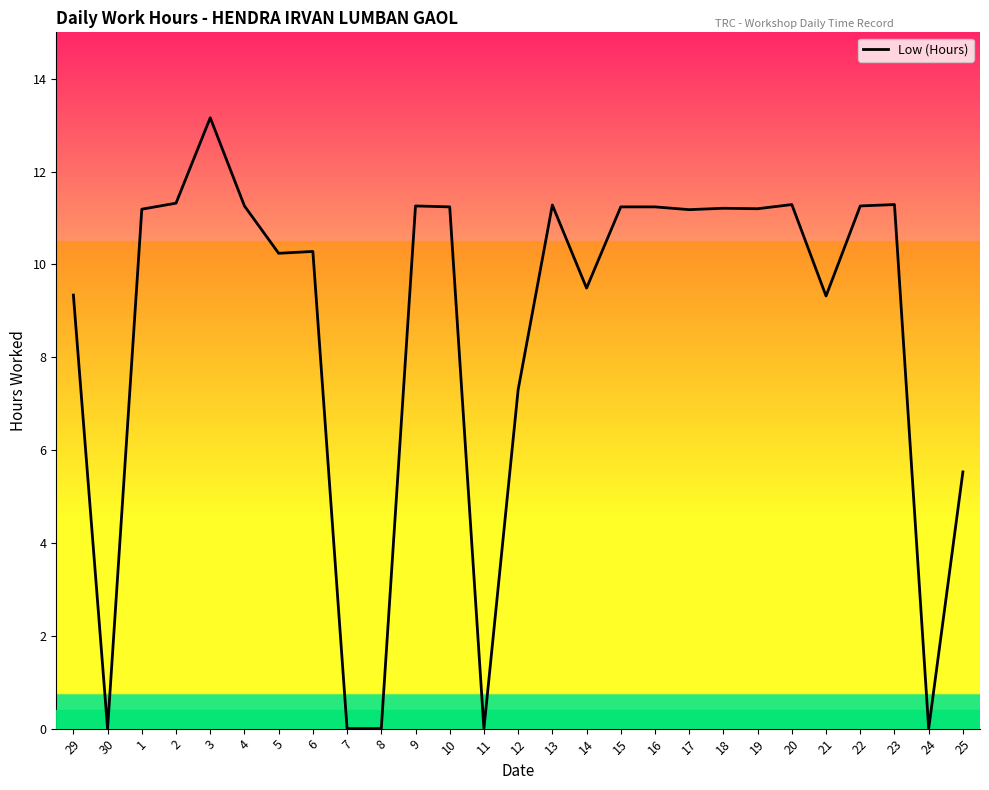

What is the change in value from 3 to 24?

-13.2